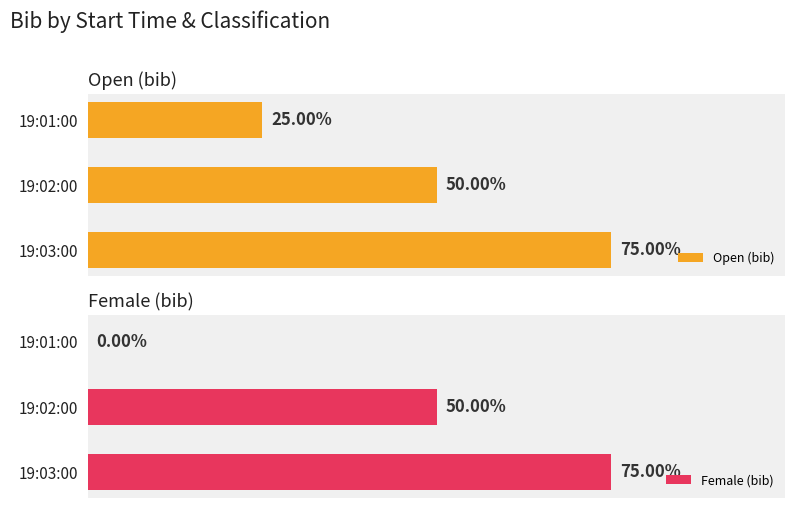

The value of Open (bib) at 19:02:00 is 1. True or false?

False